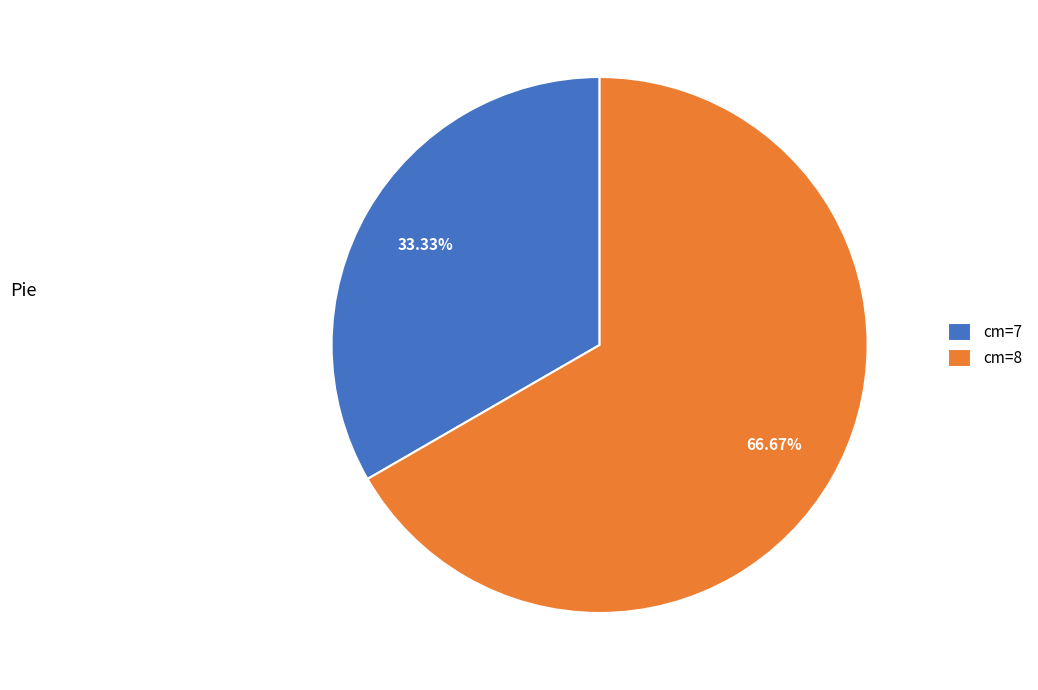

Is there a majority slice in this chart?

Yes